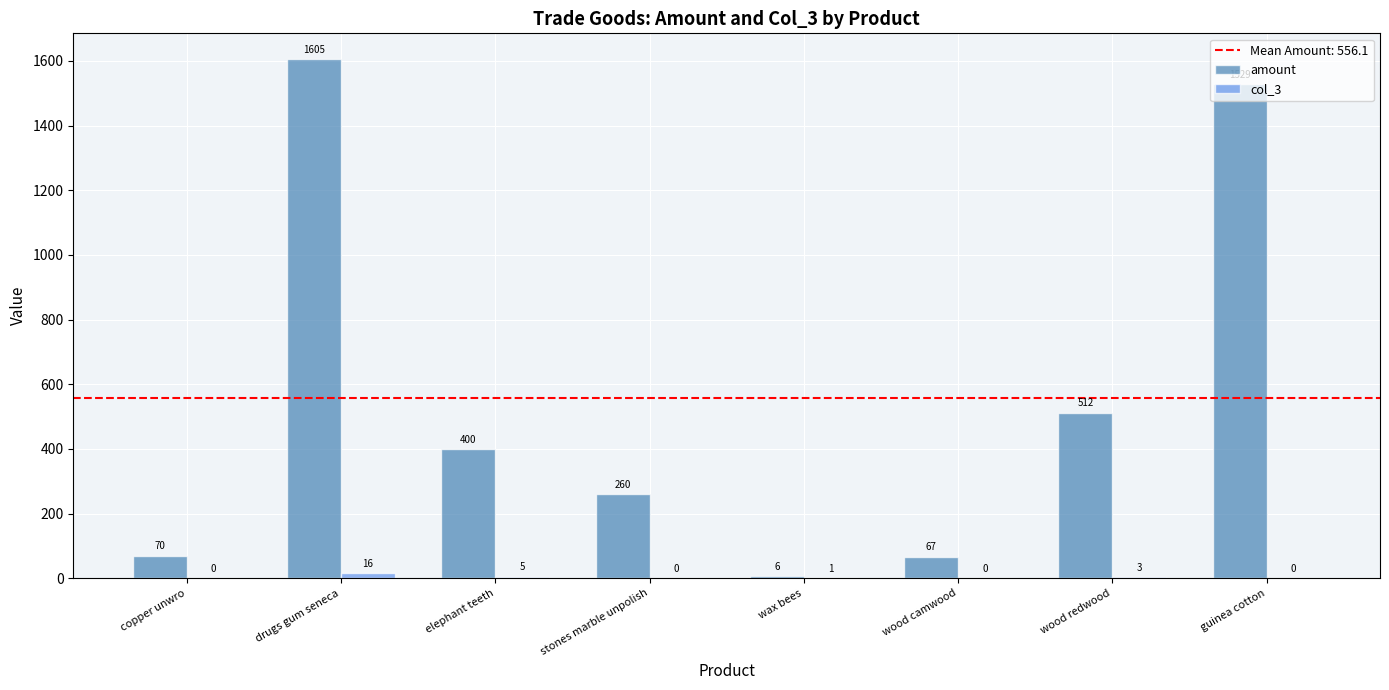

Is it true that amount equals 1605 at drugs gum seneca?

True